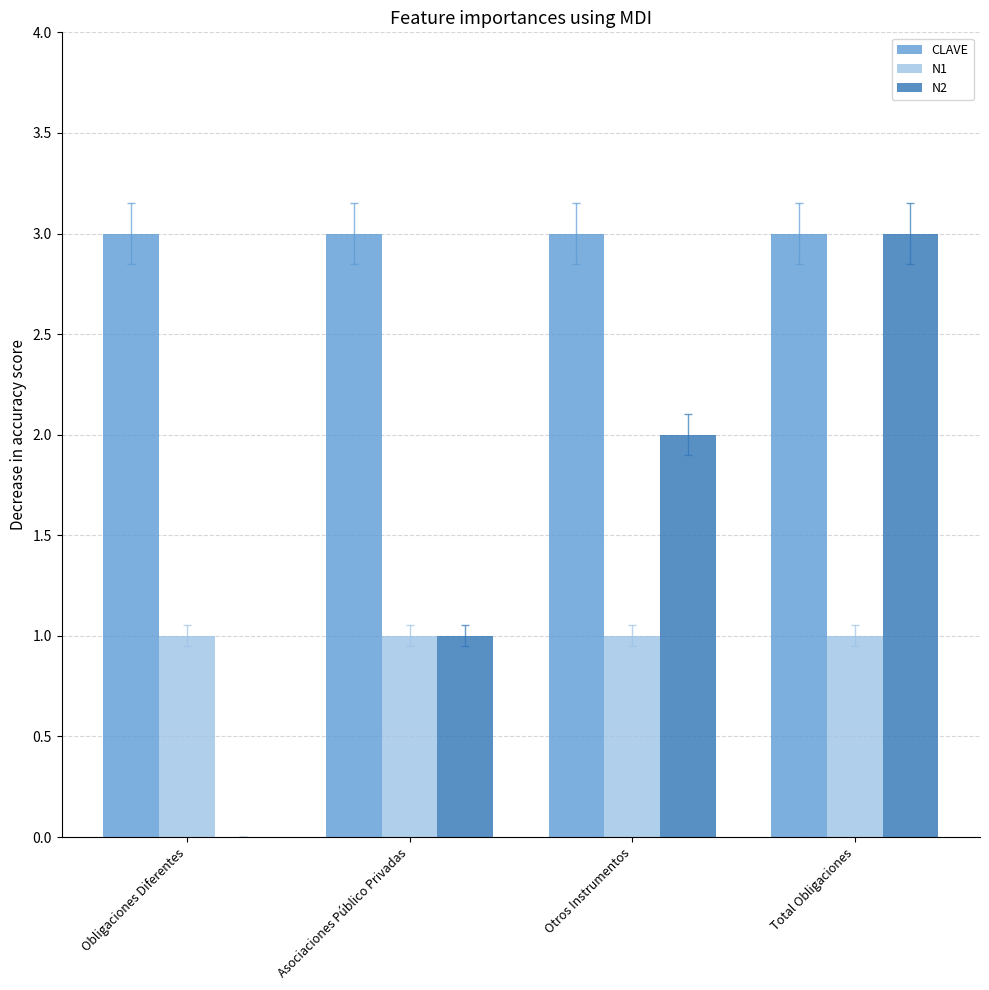

Is the value of CLAVE at Asociaciones Público Privadas greater than the value of N1 at Obligaciones Diferentes?

Yes